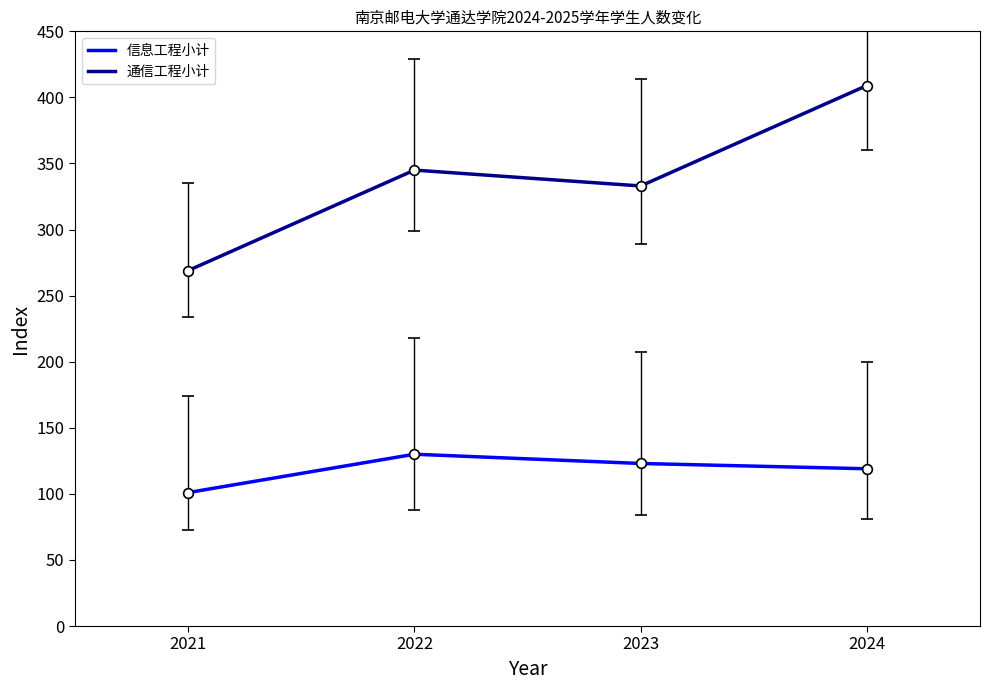

At 2024, list the series in order from largest to smallest.

通信工程小计, 信息工程小计